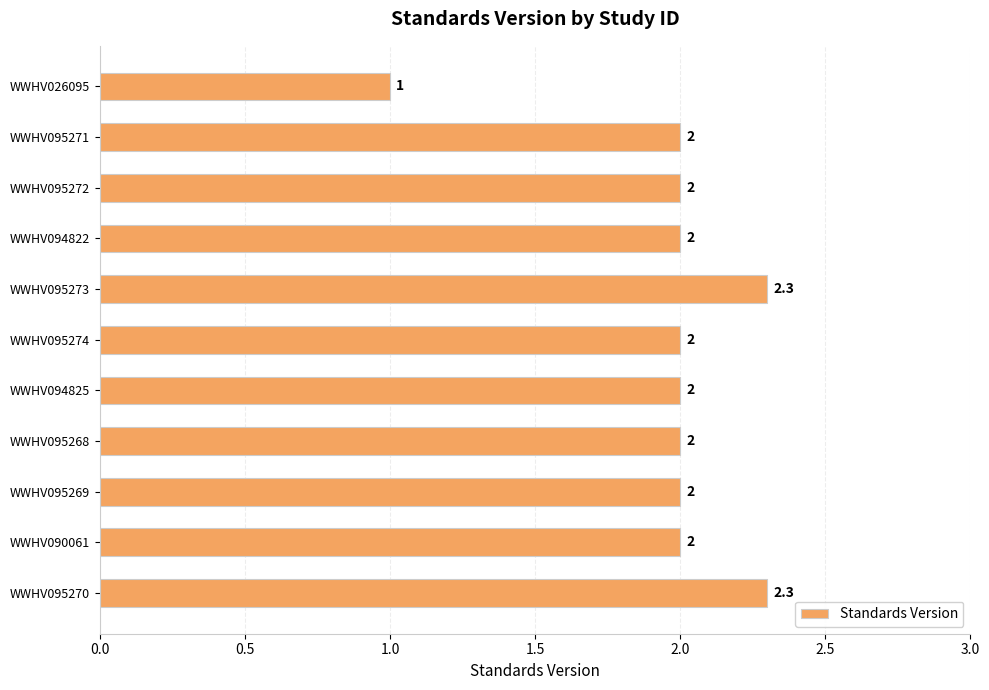

Between WWHV026095 and WWHV090061, which is larger?

WWHV090061